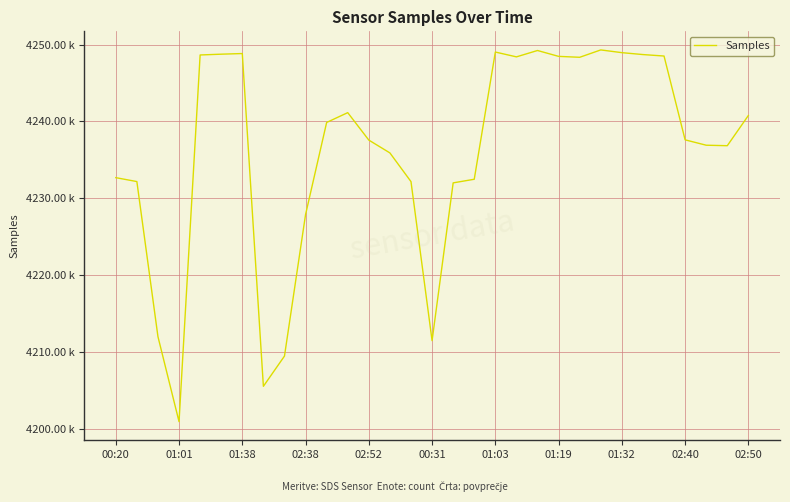

What is the label of the 12th point from the left?

11